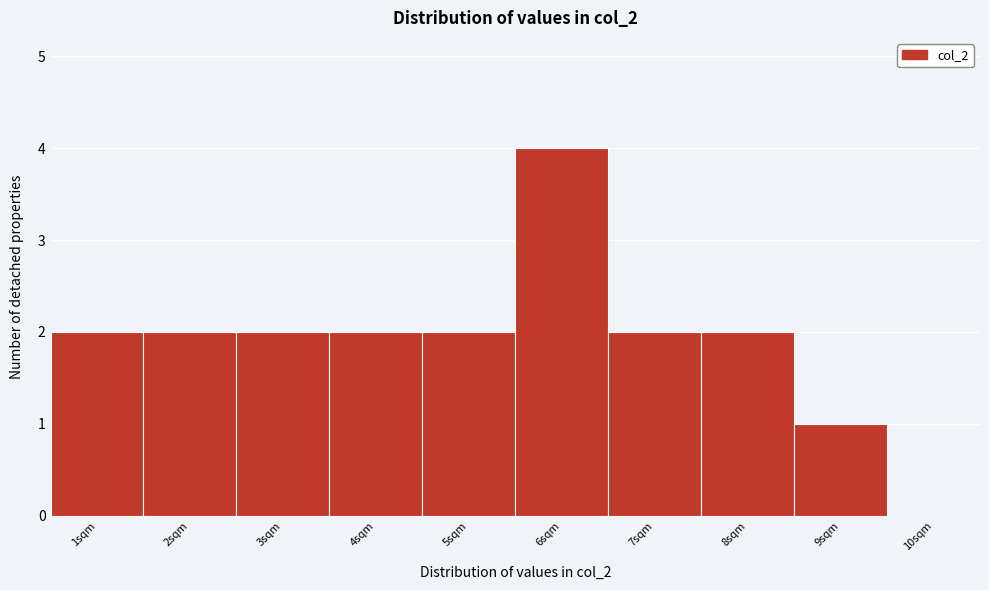

What is the height of the bar covering 1.5 to 2.5 on the x-axis? The values are not printed on the chart, so give them approximately, as read against the axis.

2